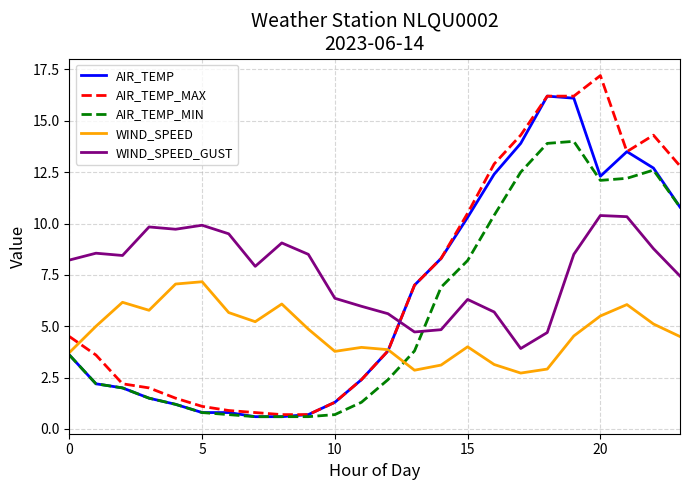

What is the difference between the maximum and minimum values in the AIR_TEMP_MAX series?

16.5